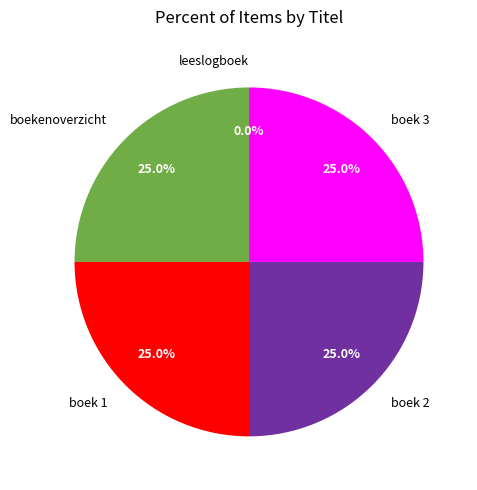

Does any single category account for the majority?

No